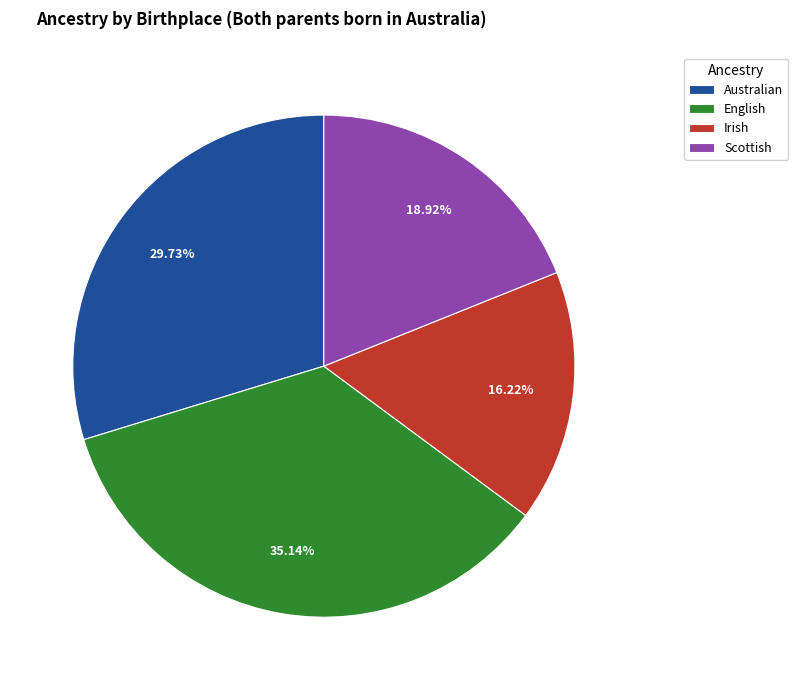

True or false: Irish accounts for 16% of the total.

True